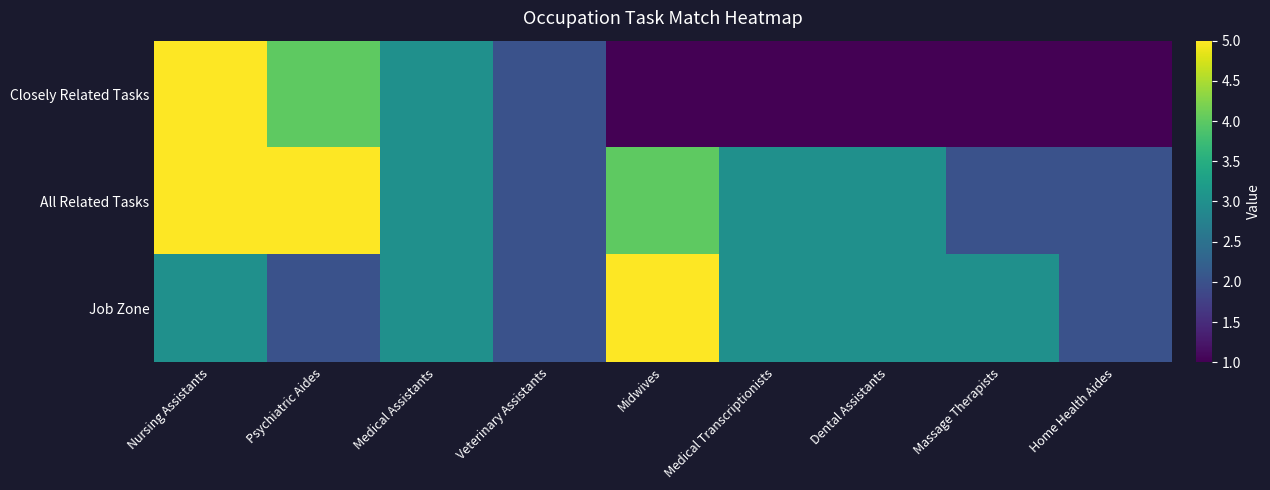

Count the number of data series in this chart.

3